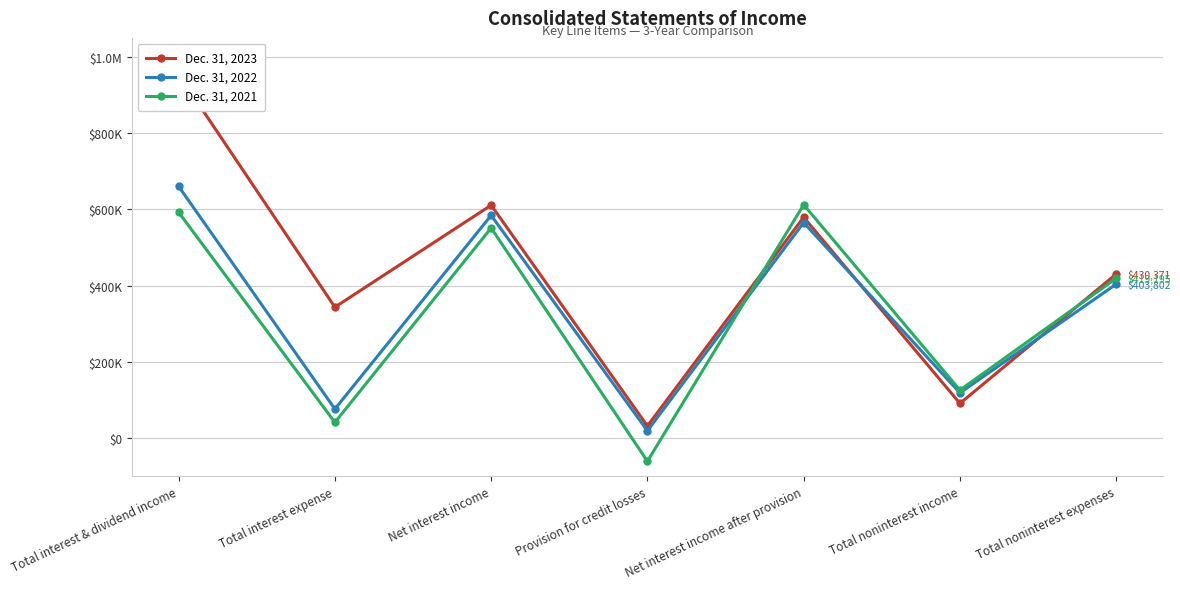

Which series has the widest spread of values?

Dec. 31, 2023